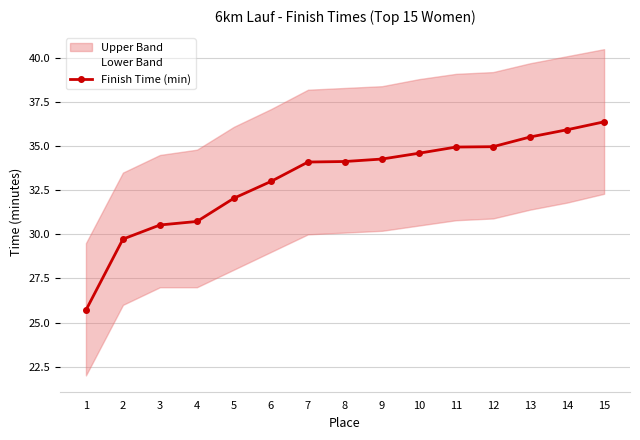

At which label is the value closest to 31?

4